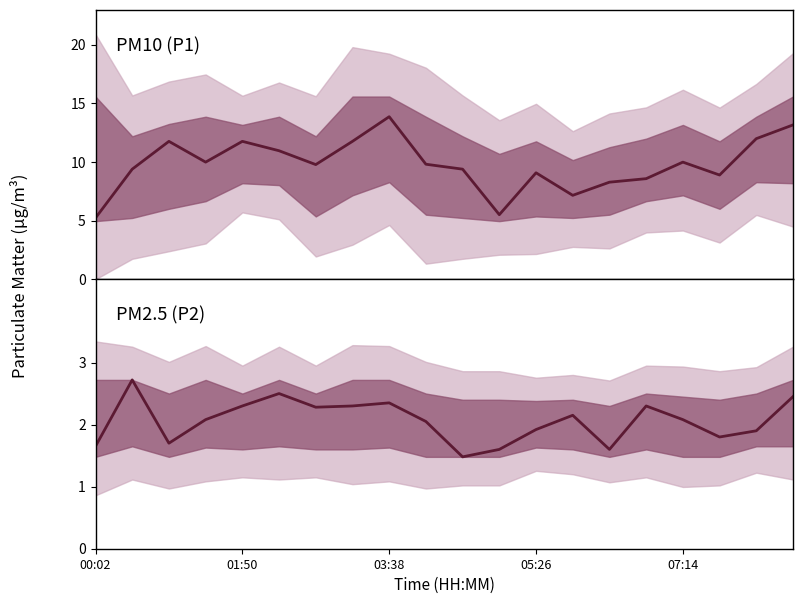

Is it true that P1 equals 15.4 at 17?

False